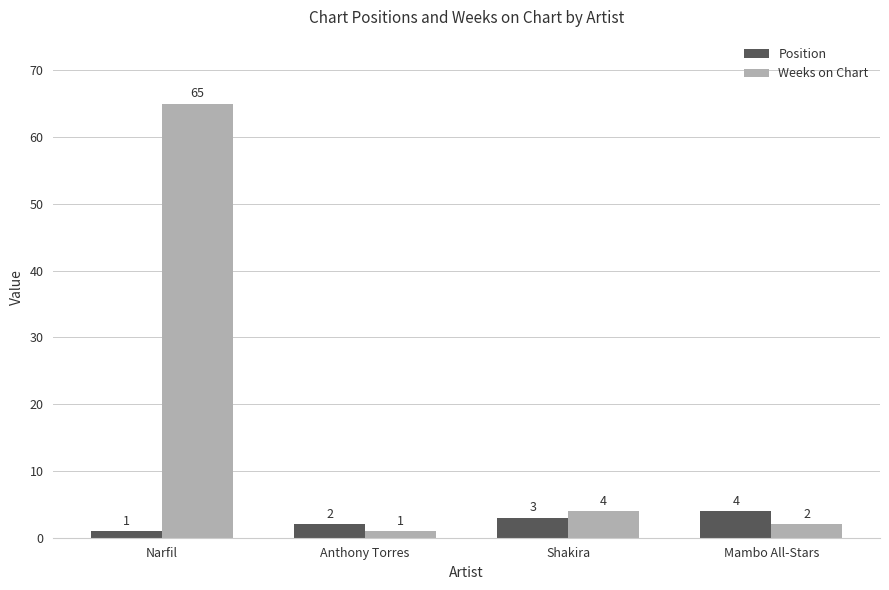

The Position series shows 2 at Anthony Torres. True or false?

True